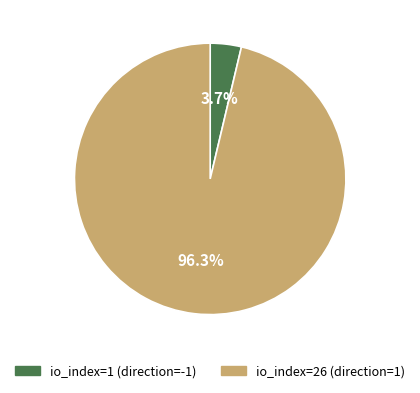

Which has a higher value, io_index=26 (direction=1) or io_index=1 (direction=-1)?

io_index=26 (direction=1)